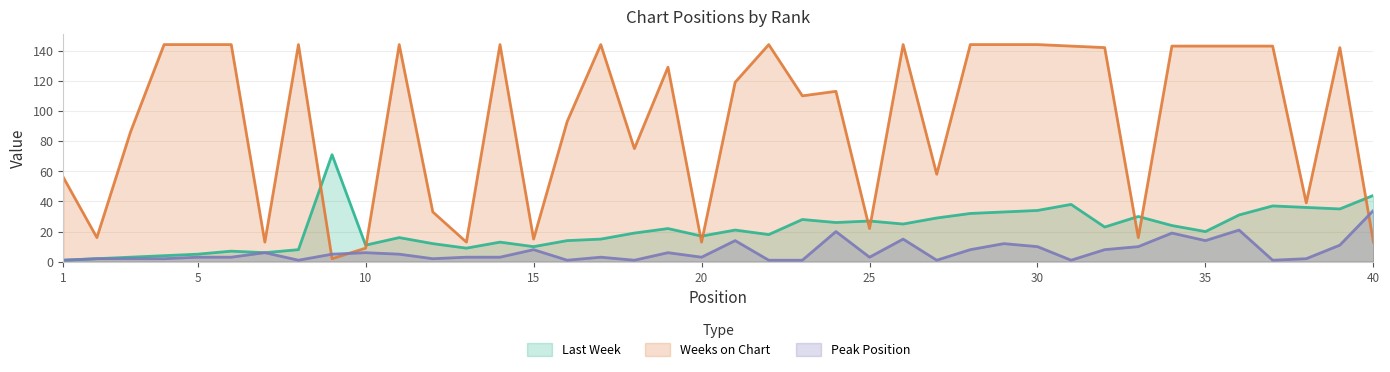

The Peak Position series shows 1 at 12. True or false?

False